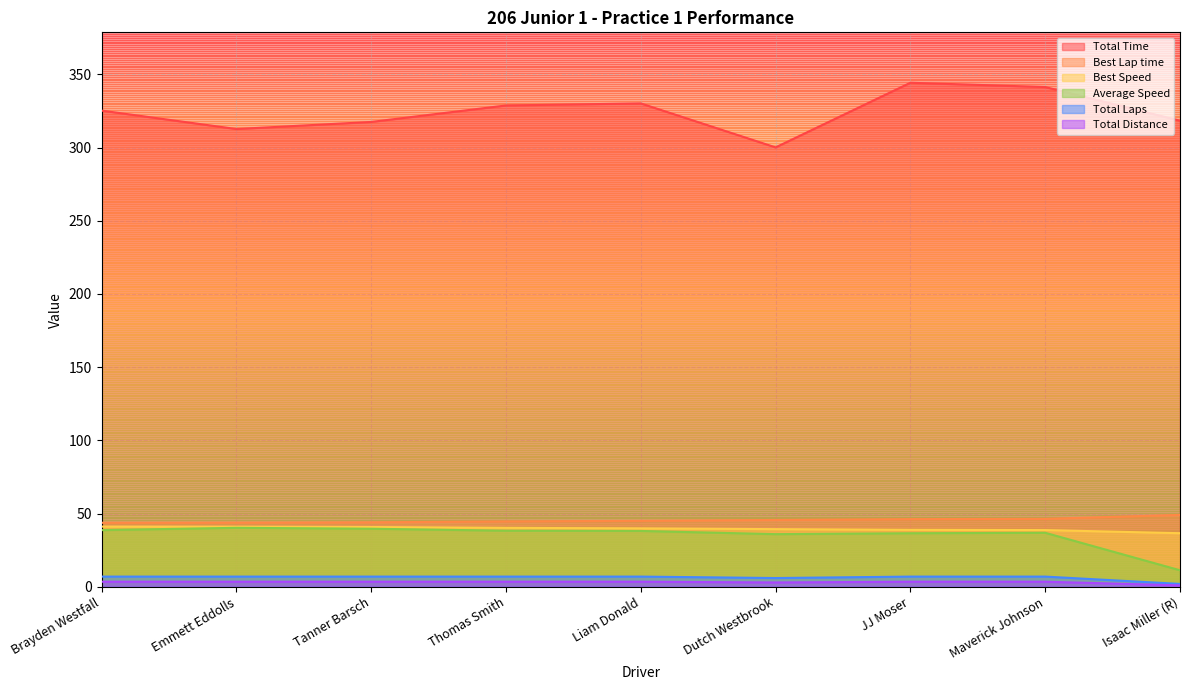

Reading left to right, list all the values displayed in this chart.

Total Time: 325.2	312.6	317.5	328.7	330.1	300.1	344.3	341.3	318.3
Best Lap time: 43.8	43.8	44.0	44.7	45.1	45.7	46.3	46.4	49.1
Best Speed: 41.1	41.1	40.9	40.3	39.9	39.4	38.9	38.8	36.6
Average Speed: 38.7	40.3	39.7	38.3	38.2	36.0	36.6	36.9	11.3
Total Laps: 7.0	7.0	7.0	7.0	7.0	6.0	7.0	7.0	2.0
Total Distance: 3.5	3.5	3.5	3.5	3.5	3.0	3.5	3.5	1.0